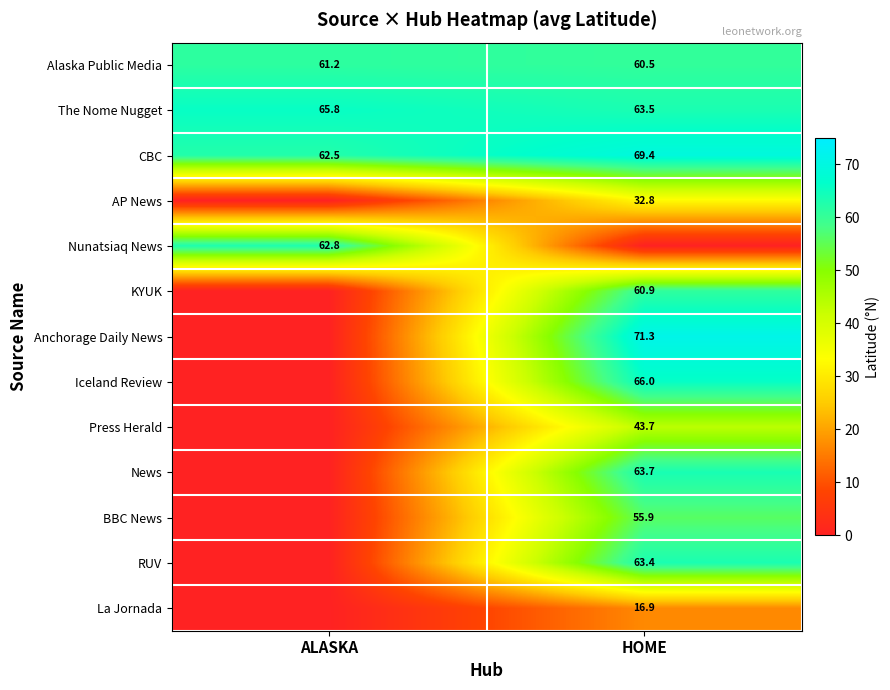

List the labels in order of The Nome Nugget value, smallest first.

HOME, ALASKA